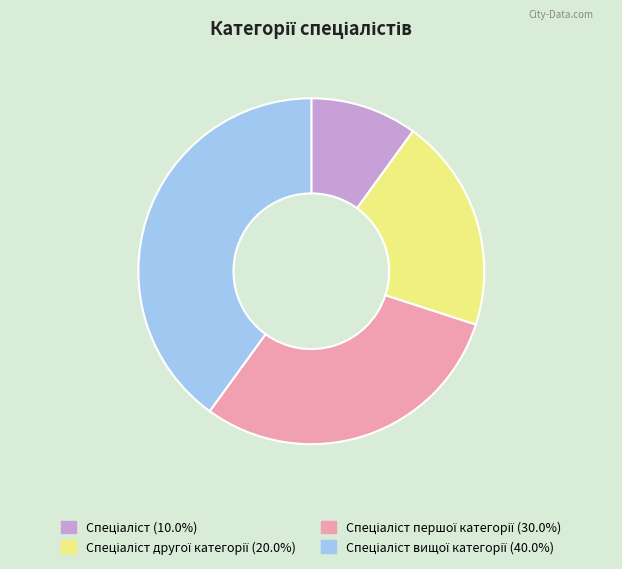

Does any single category account for the majority?

No